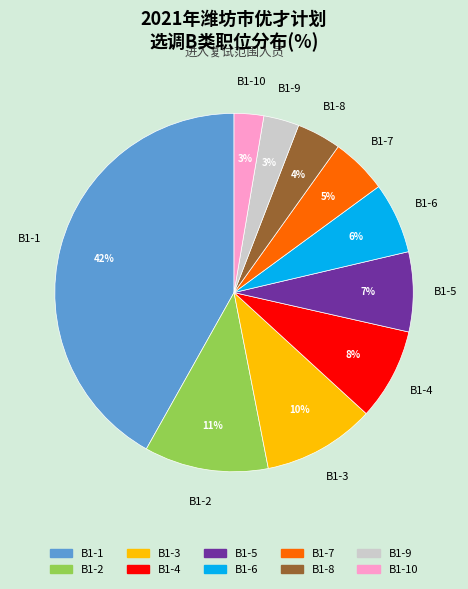

Does any single category account for the majority?

No